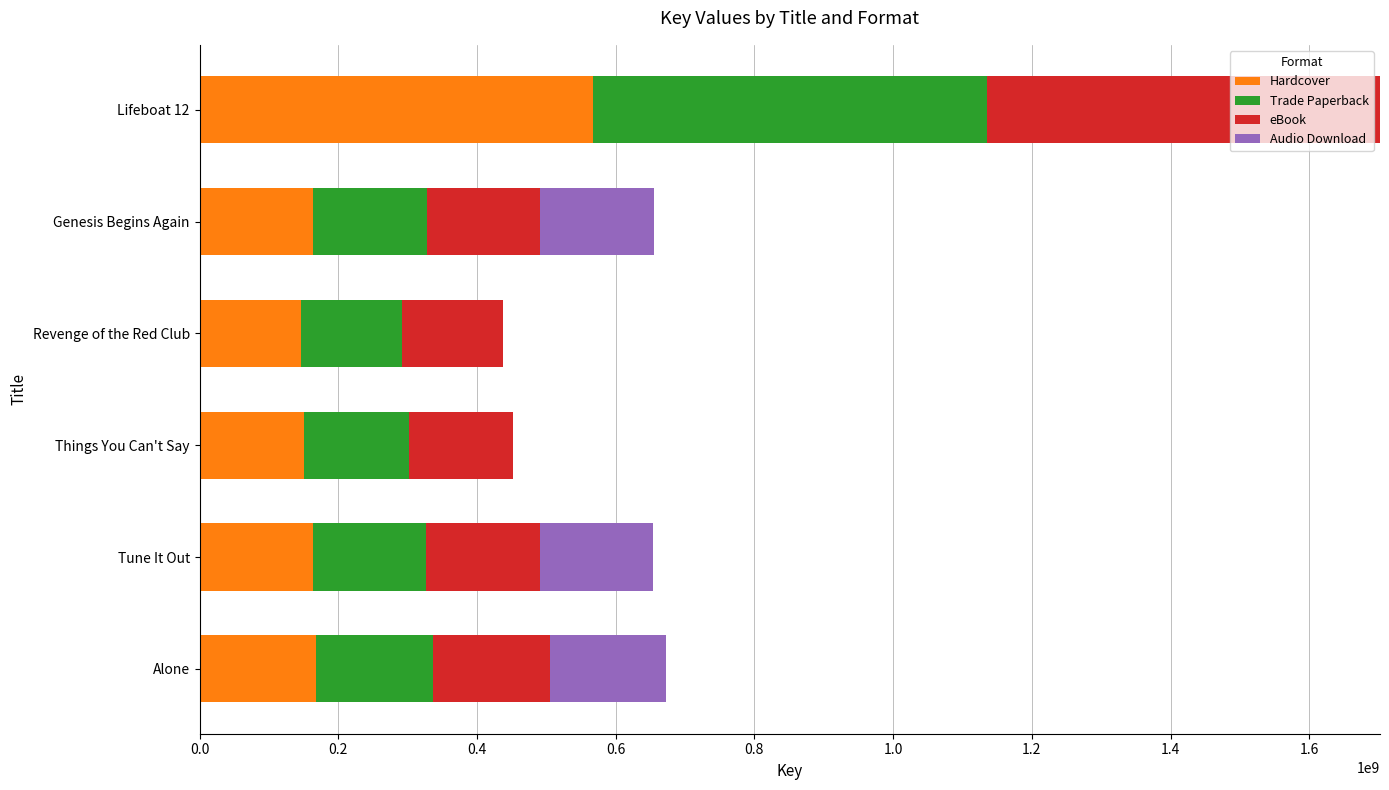

What is the sum of all Hardcover values?

1359263612